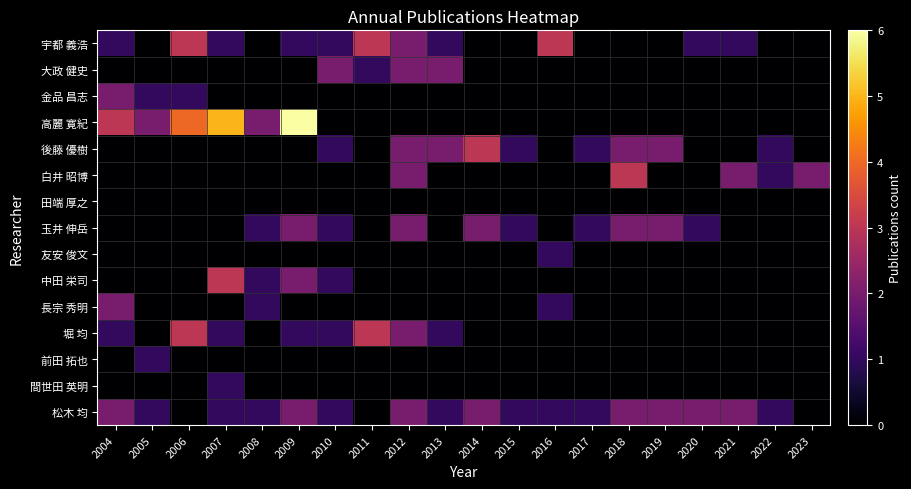

Reading right to left, list all the values displayed in this chart.

宇都 義浩: 2023=0	2022=0	2021=1	2020=1	2019=0	2018=0	2017=0	2016=3	2015=0	2014=0	2013=1	2012=2	2011=3	2010=1	2009=1	2008=0	2007=1	2006=3	2005=0	2004=1
大政 健史: 2023=0	2022=0	2021=0	2020=0	2019=0	2018=0	2017=0	2016=0	2015=0	2014=0	2013=2	2012=2	2011=1	2010=2	2009=0	2008=0	2007=0	2006=0	2005=0	2004=0
金品 昌志: 2023=0	2022=0	2021=0	2020=0	2019=0	2018=0	2017=0	2016=0	2015=0	2014=0	2013=0	2012=0	2011=0	2010=0	2009=0	2008=0	2007=0	2006=1	2005=1	2004=2
高麗 寛紀: 2023=0	2022=0	2021=0	2020=0	2019=0	2018=0	2017=0	2016=0	2015=0	2014=0	2013=0	2012=0	2011=0	2010=0	2009=6	2008=2	2007=5	2006=4	2005=2	2004=3
後藤 優樹: 2023=0	2022=1	2021=0	2020=0	2019=2	2018=2	2017=1	2016=0	2015=1	2014=3	2013=2	2012=2	2011=0	2010=1	2009=0	2008=0	2007=0	2006=0	2005=0	2004=0
白井 昭博: 2023=2	2022=1	2021=2	2020=0	2019=0	2018=3	2017=0	2016=0	2015=0	2014=0	2013=0	2012=2	2011=0	2010=0	2009=0	2008=0	2007=0	2006=0	2005=0	2004=0
田端 厚之: 2023=0	2022=0	2021=0	2020=0	2019=0	2018=0	2017=0	2016=0	2015=0	2014=0	2013=0	2012=0	2011=0	2010=0	2009=0	2008=0	2007=0	2006=0	2005=0	2004=0
玉井 伸岳: 2023=0	2022=0	2021=0	2020=1	2019=2	2018=2	2017=1	2016=0	2015=1	2014=2	2013=0	2012=2	2011=0	2010=1	2009=2	2008=1	2007=0	2006=0	2005=0	2004=0
友安 俊文: 2023=0	2022=0	2021=0	2020=0	2019=0	2018=0	2017=0	2016=1	2015=0	2014=0	2013=0	2012=0	2011=0	2010=0	2009=0	2008=0	2007=0	2006=0	2005=0	2004=0
中田 栄司: 2023=0	2022=0	2021=0	2020=0	2019=0	2018=0	2017=0	2016=0	2015=0	2014=0	2013=0	2012=0	2011=0	2010=1	2009=2	2008=1	2007=3	2006=0	2005=0	2004=0
長宗 秀明: 2023=0	2022=0	2021=0	2020=0	2019=0	2018=0	2017=0	2016=1	2015=0	2014=0	2013=0	2012=0	2011=0	2010=0	2009=0	2008=1	2007=0	2006=0	2005=0	2004=2
堀 均: 2023=0	2022=0	2021=0	2020=0	2019=0	2018=0	2017=0	2016=0	2015=0	2014=0	2013=1	2012=2	2011=3	2010=1	2009=1	2008=0	2007=1	2006=3	2005=0	2004=1
前田 拓也: 2023=0	2022=0	2021=0	2020=0	2019=0	2018=0	2017=0	2016=0	2015=0	2014=0	2013=0	2012=0	2011=0	2010=0	2009=0	2008=0	2007=0	2006=0	2005=1	2004=0
間世田 英明: 2023=0	2022=0	2021=0	2020=0	2019=0	2018=0	2017=0	2016=0	2015=0	2014=0	2013=0	2012=0	2011=0	2010=0	2009=0	2008=0	2007=1	2006=0	2005=0	2004=0
松木 均: 2023=0	2022=1	2021=2	2020=2	2019=2	2018=2	2017=1	2016=1	2015=1	2014=2	2013=1	2012=2	2011=0	2010=1	2009=2	2008=1	2007=1	2006=0	2005=1	2004=2